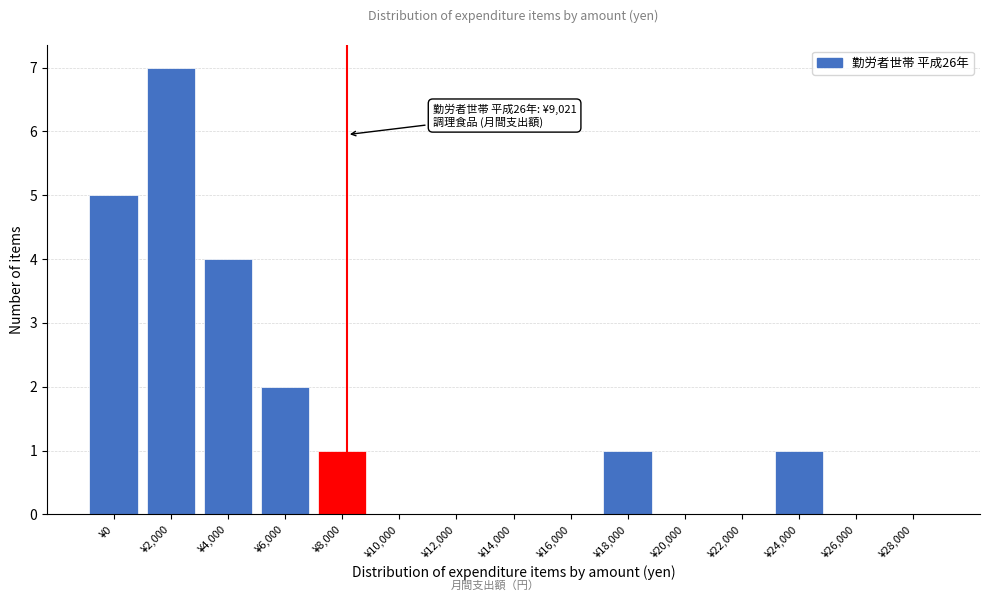

Reading left to right, list all the values displayed in this chart.

¥0=5	¥2,000=7	¥4,000=4	¥6,000=2	¥8,000=1	¥10,000=0	¥12,000=0	¥14,000=0	¥16,000=0	¥18,000=1	¥20,000=0	¥22,000=0	¥24,000=1	¥26,000=0	¥28,000=0